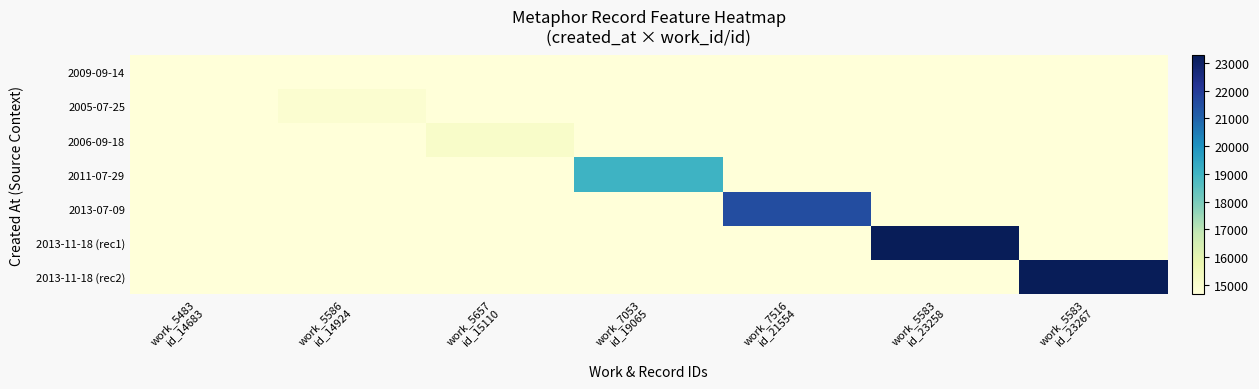

List the series in order of their peak value, highest first.

2013-11-18 (rec2), 2013-11-18 (rec1), 2013-07-09, 2011-07-29, 2006-09-18, 2005-07-25, 2009-09-14